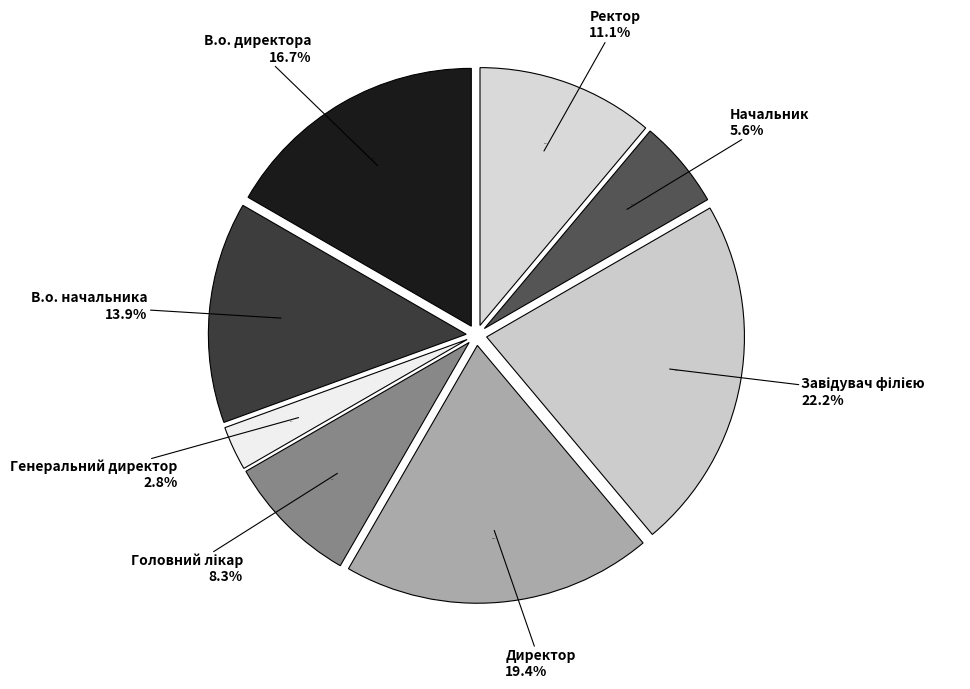

Combined, what portion of the pie is Ректор and Завідувач філією?

33.3%